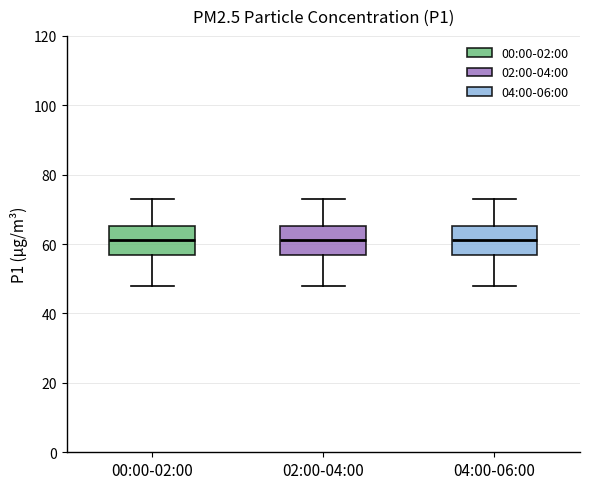

Where does the median line of the box for 04:00-06:00 sit on the y-axis? The values are not printed on the chart, so give them approximately, as read against the axis.

62